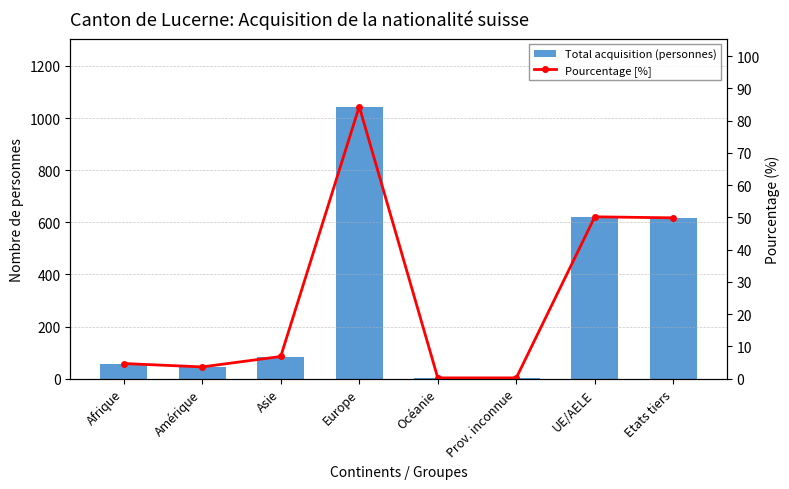

Where does the Pourcentage [%] series first go above 6?

Asie